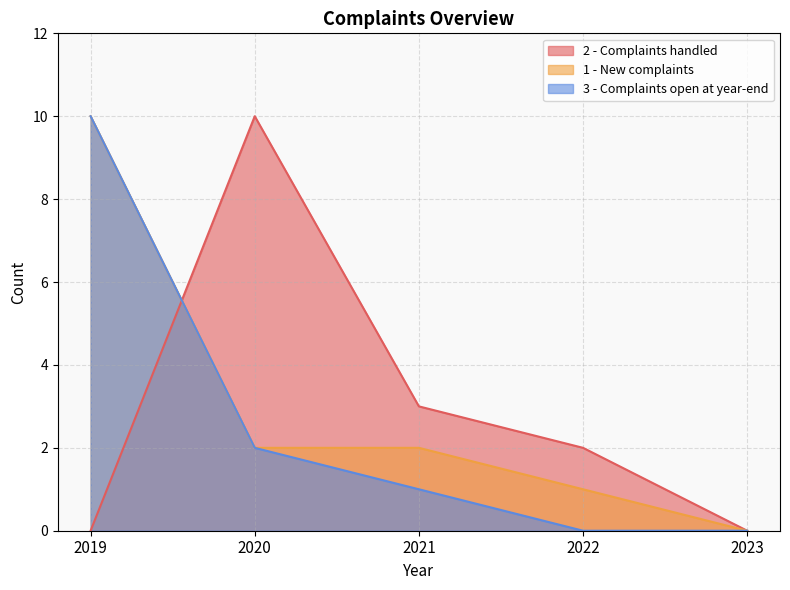

Rank the categories by 1 - New complaints value from lowest to highest.

2023, 2022, 2020, 2021, 2019